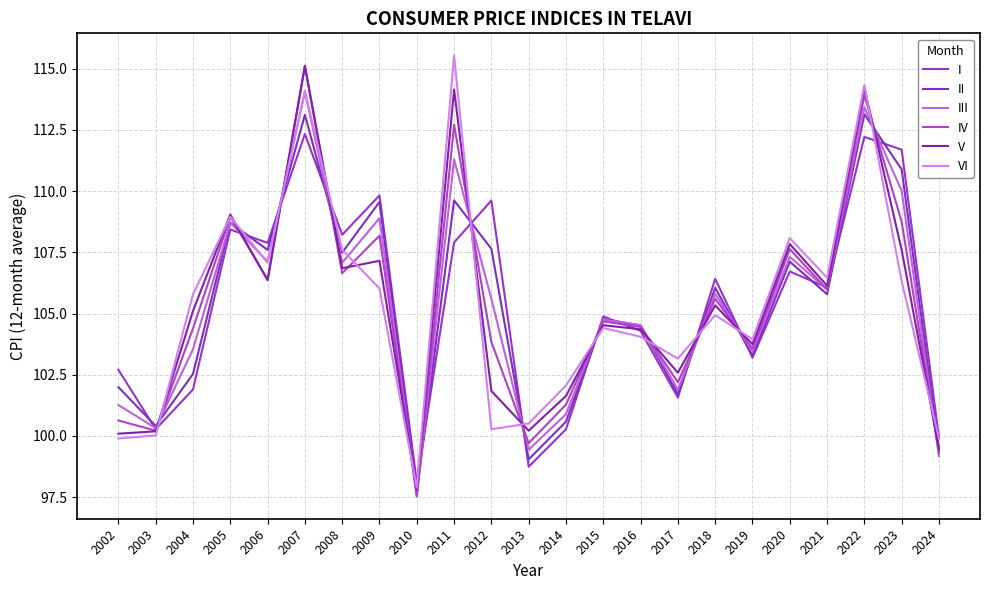

At which category does the chart reach its peak across all series?

2011